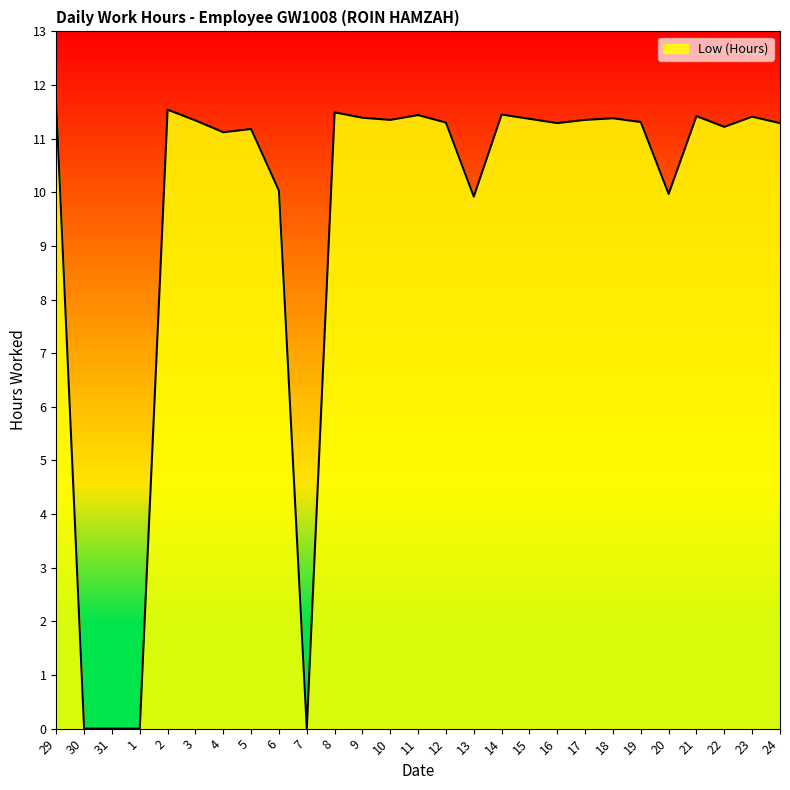

What is the maximum value shown in the chart?

11.6